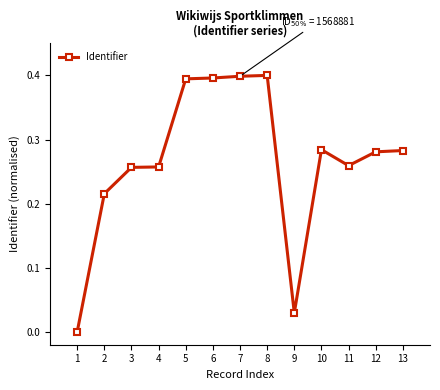

True or false: there are more than 0 points higher than both neighbors.

True